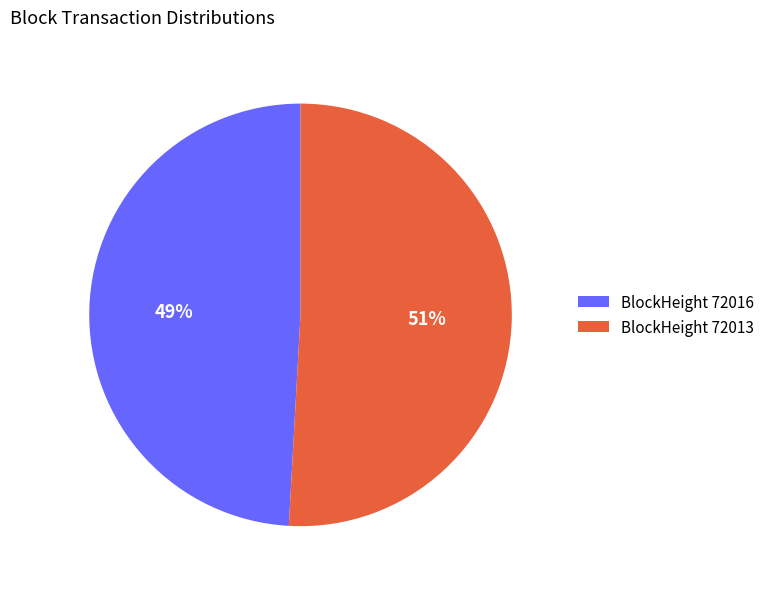

Is there any slice that represents more than half of the pie?

Yes